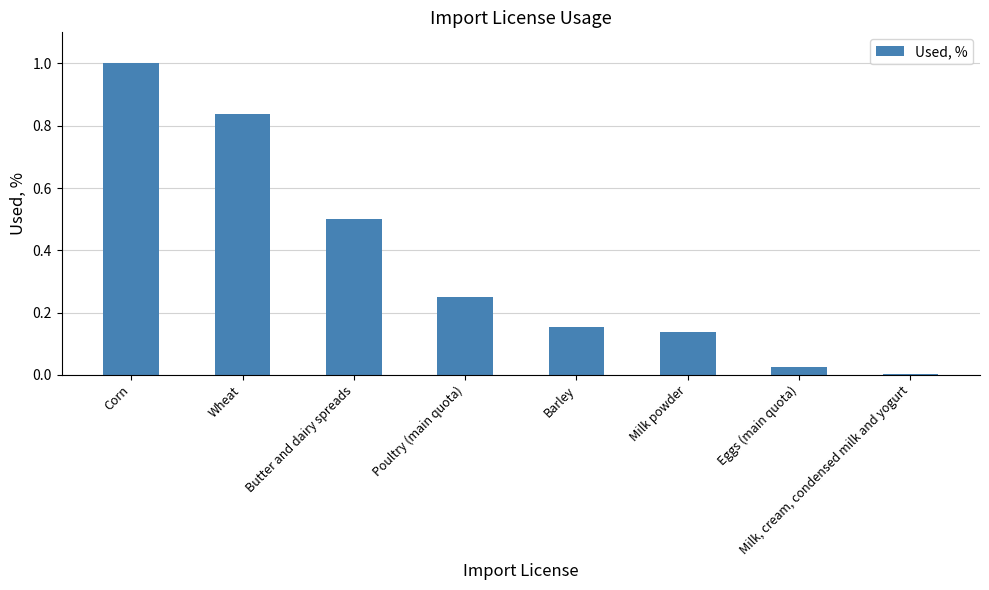

What is the sum of the values at Barley and Wheat?

1.0